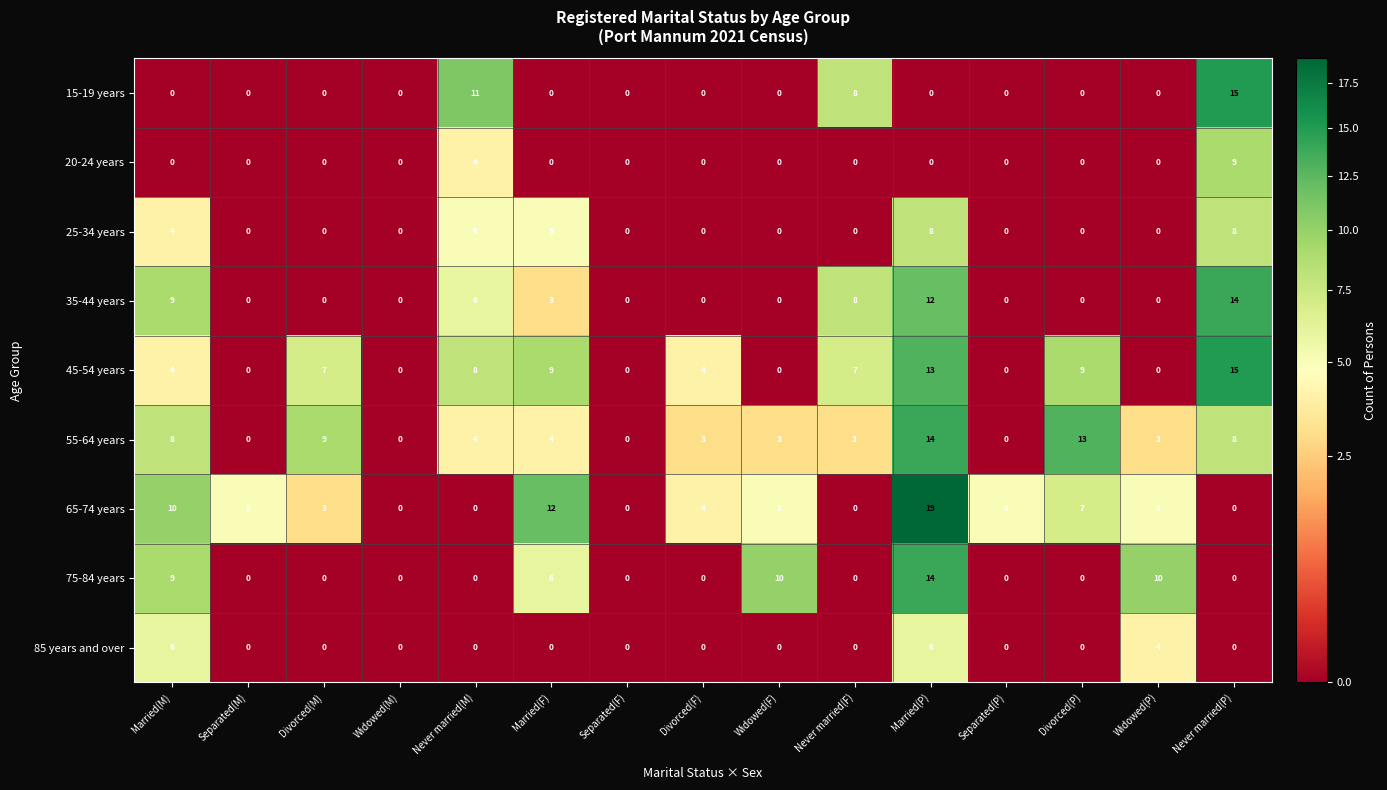

Count the 65-74 years values in the range 0 to 7.

12